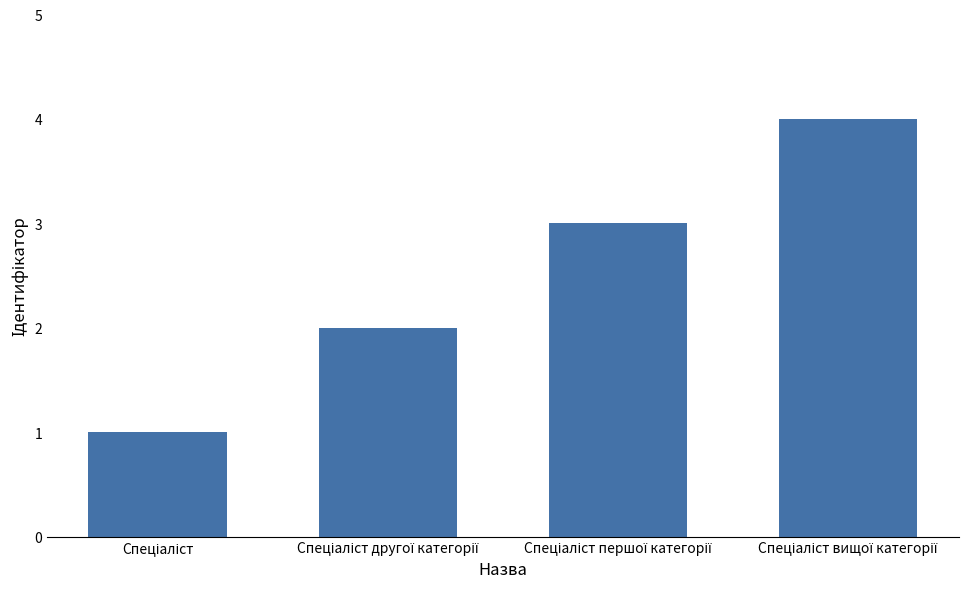

How many bars are there in total?

4